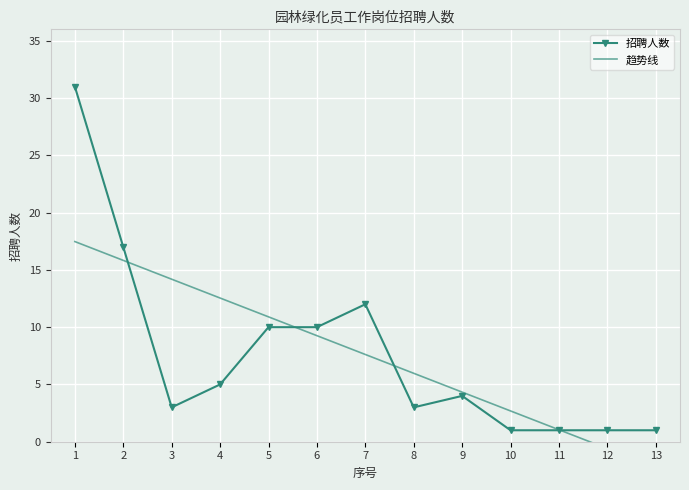

Reading left to right, what are all the values shown in this chart?

招聘人数: 1=31.0	2=17.0	3=3.0	4=5.0	5=10.0	6=10.0	7=12.0	8=3.0	9=4.0	10=1.0	11=1.0	12=1.0	13=1.0
趋势线: 1=17.5	2=15.8	3=14.2	4=12.5	5=10.9	6=9.3	7=7.6	8=6.0	9=4.3	10=2.7	11=1.0	12=-0.6	13=-2.2